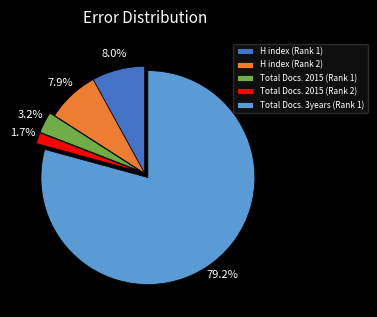

What is the majority slice?

Total Docs. 3years (Rank 1)